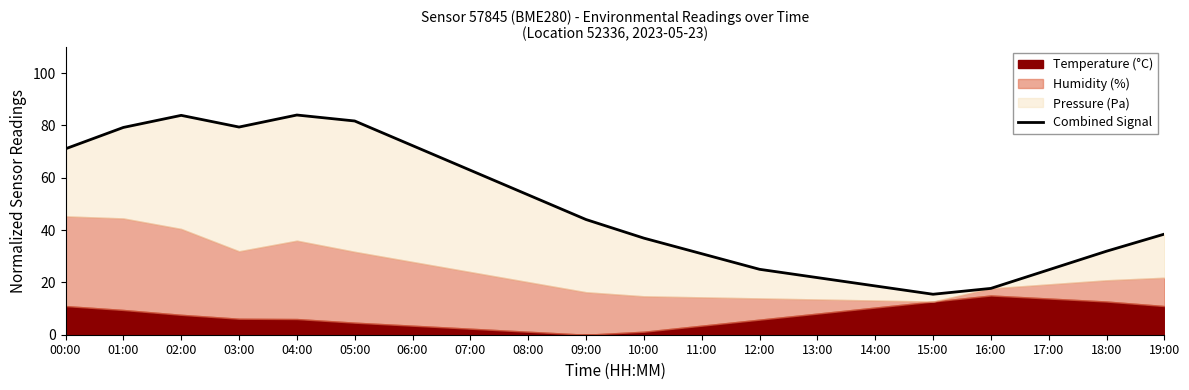

What is the label of the 14th point from the right?

06:00